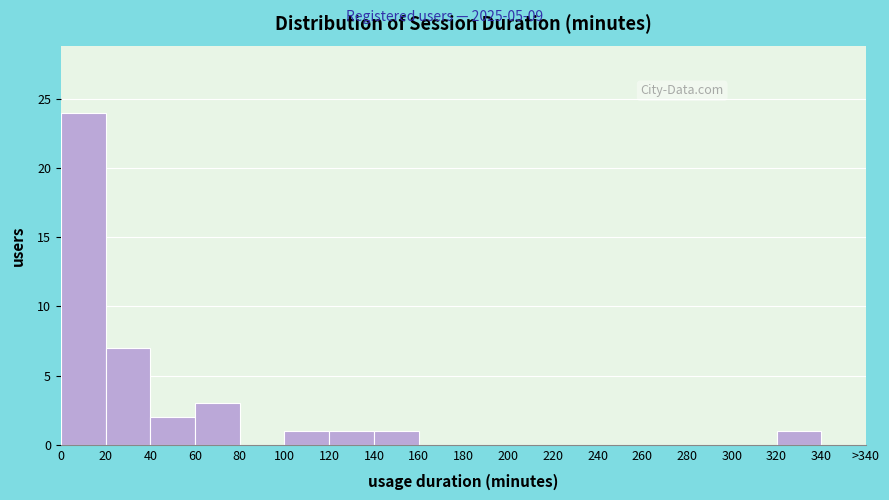

Reading left to right, extract all data points from this chart.

0=24	20=7	40=2	60=3	80=0	100=1	120=1	140=1	160=0	180=0	200=0	220=0	240=0	260=0	280=0	300=0	320=1	340=0